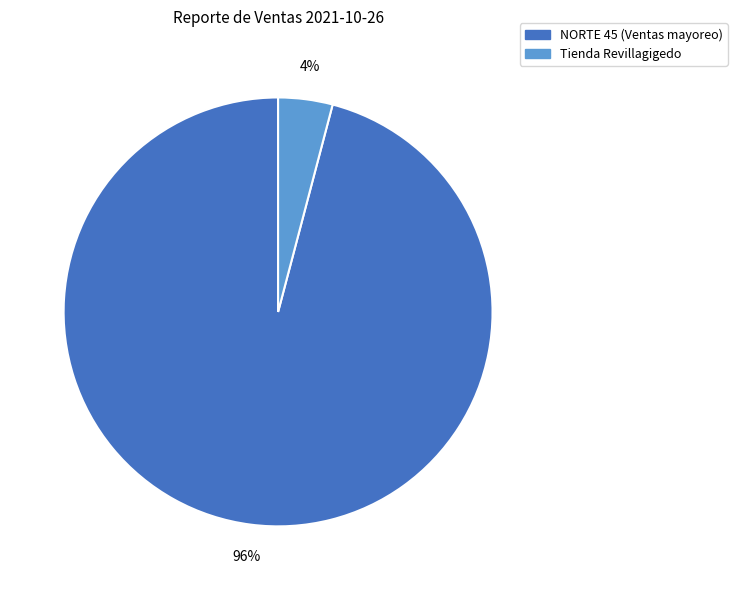

To the nearest percent, what is the average slice percentage?

50%